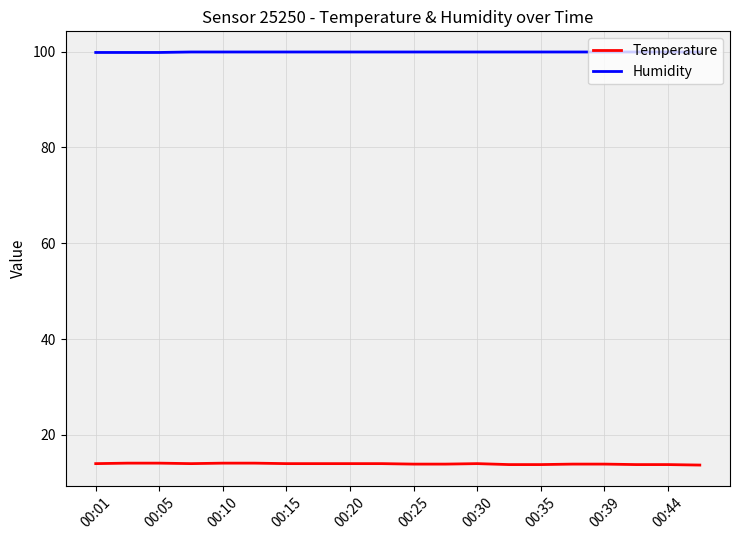

What is the minimum value for Temperature?

13.7